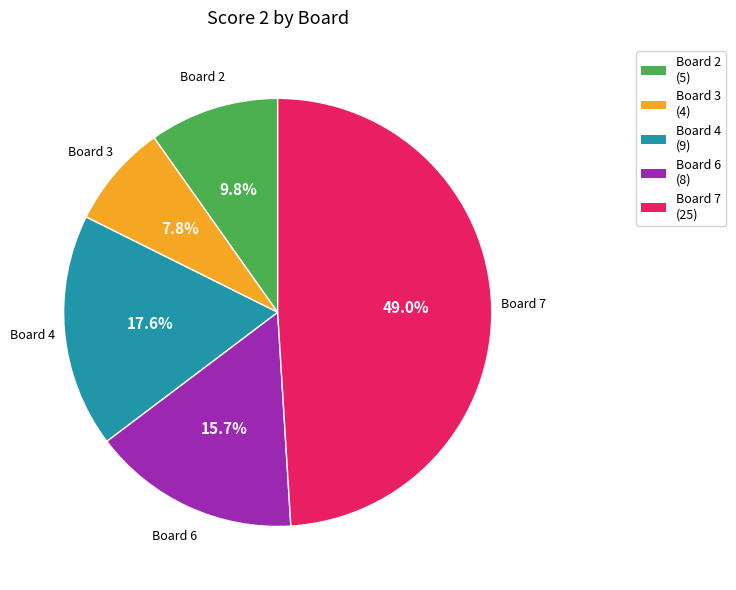

What percentage do Board 3 (4) and Board 2 (5) together represent?

17.6%